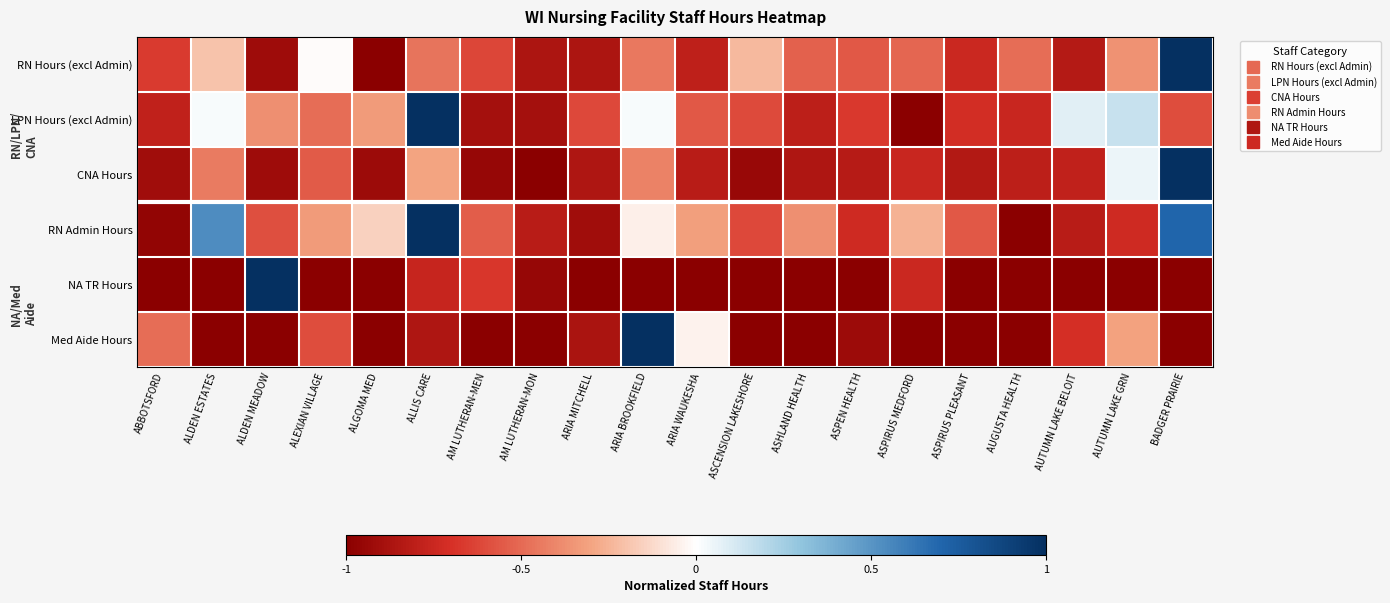

At which category does the chart reach its peak across all series?

BADGER PRAIRIE